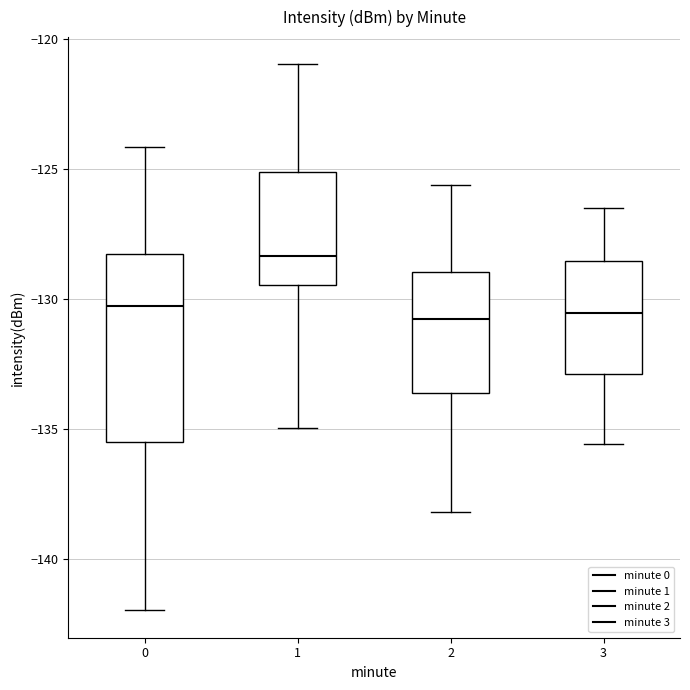

Which box has the highest median line?

1